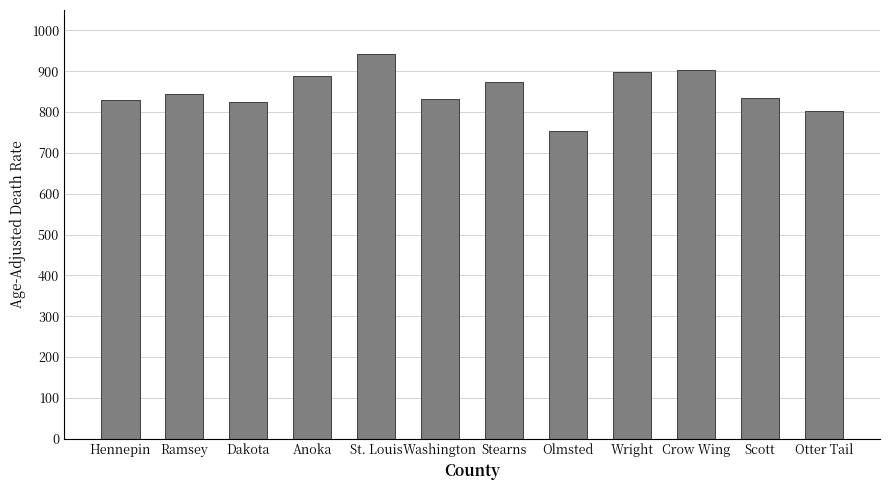

What value does the data have at Scott?

834.3